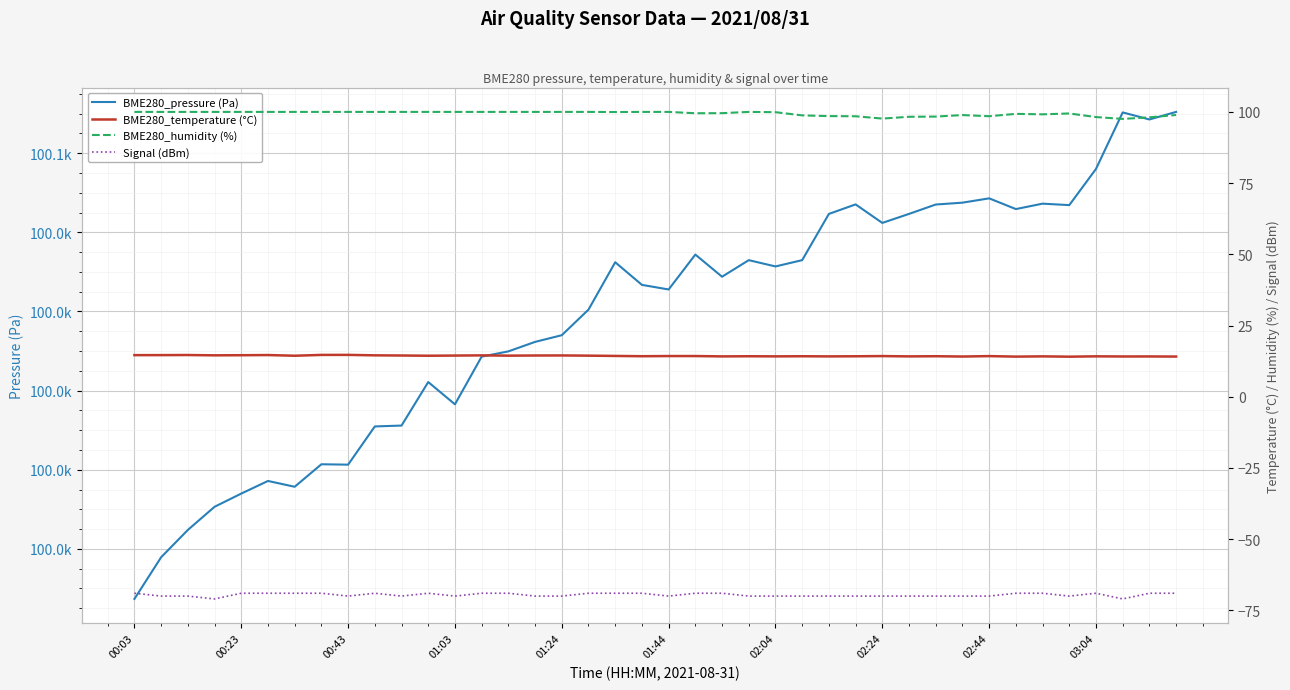

Between 00:43 and 02:24, which series saw the biggest shift?

BME280_pressure (Pa)